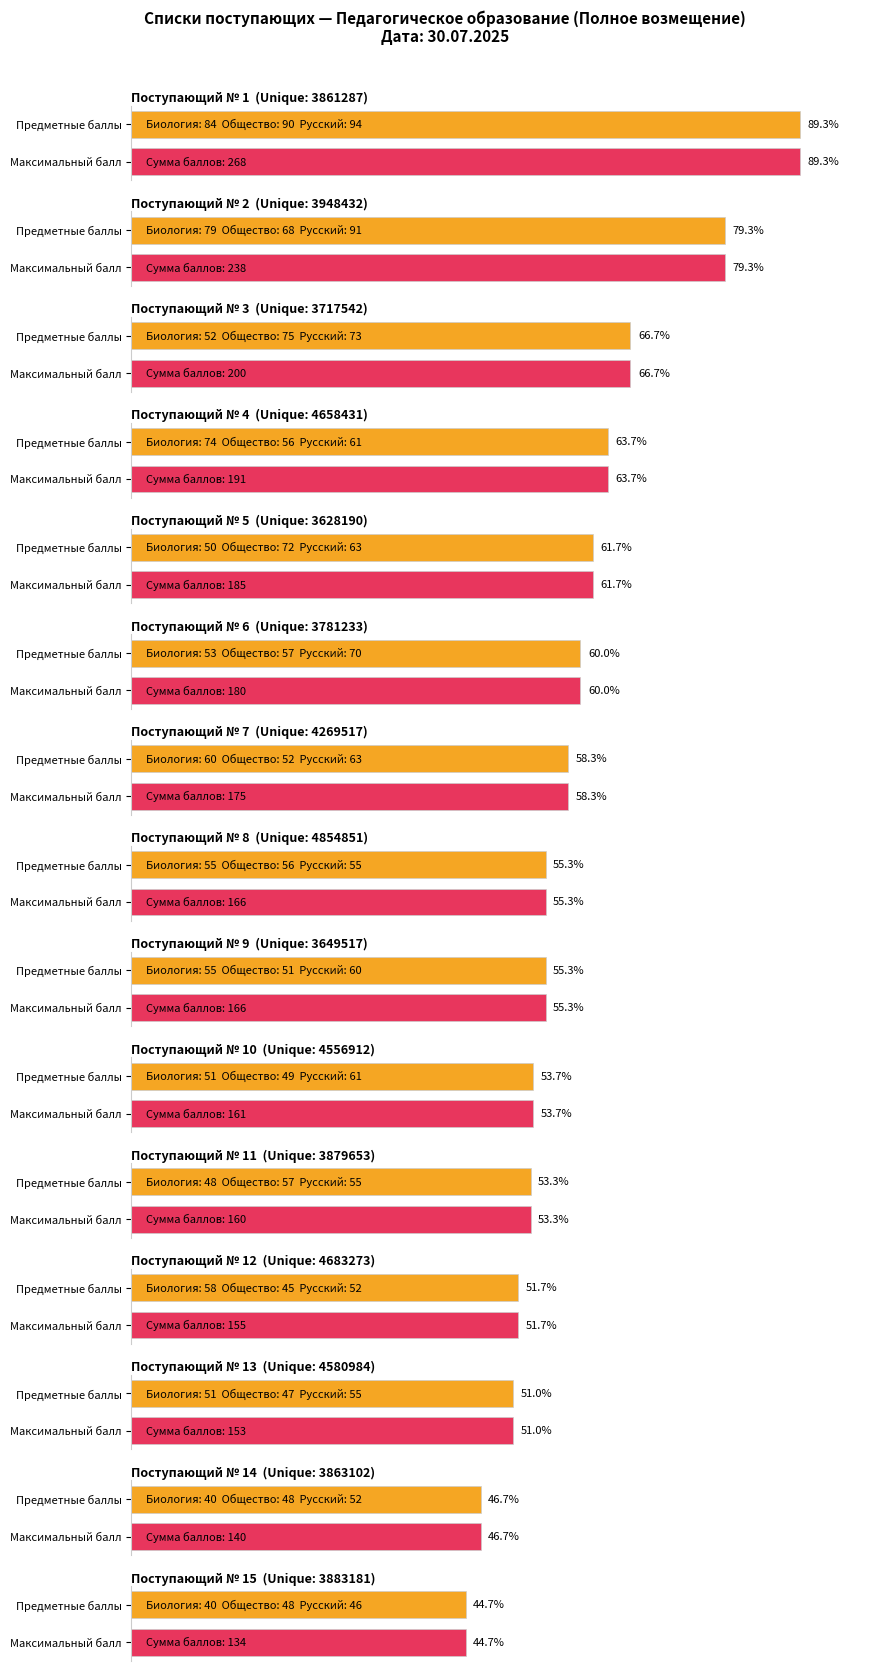

Between 11 and 14, which series saw the biggest shift?

Сумма баллов